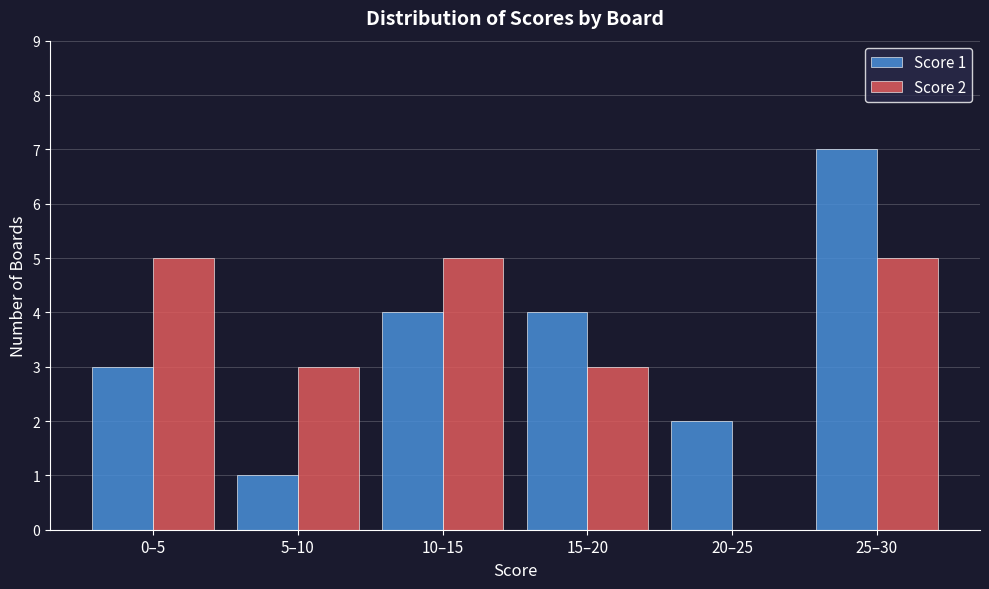

Reading left to right, list all the values displayed in this chart.

Score 1: 0–5=3	5–10=1	10–15=4	15–20=4	20–25=2	25–30=7
Score 2: 0–5=5	5–10=3	10–15=5	15–20=3	20–25=0	25–30=5